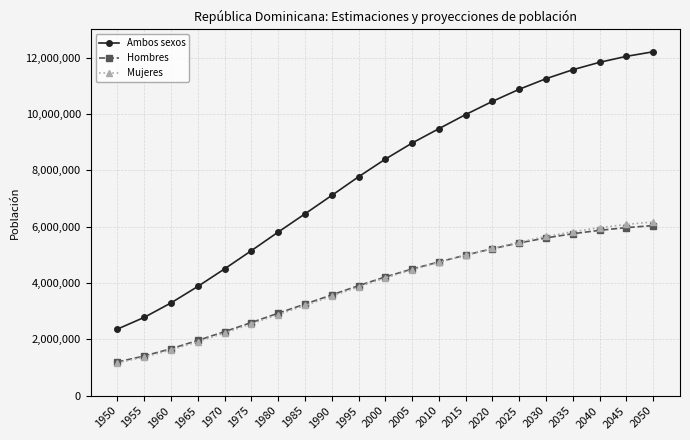

Is it true that Ambos sexos equals 5148905 at 1975?

True